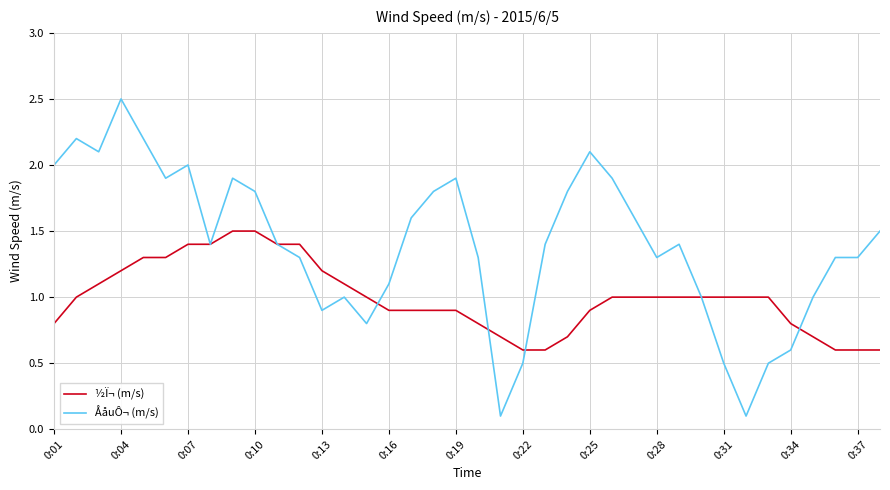

Rank the series by their maximum value, from lowest to highest.

½Ï¬ (m/s), ÅåuÔ¬ (m/s)